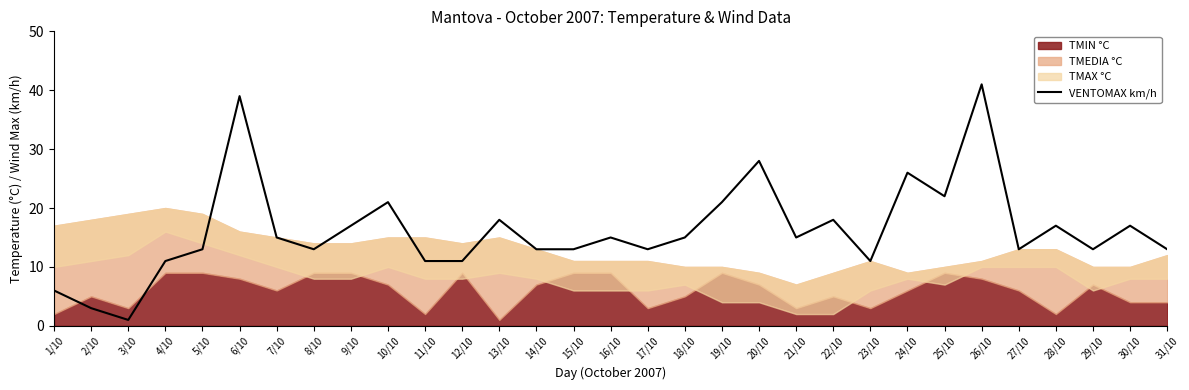

True or false: the data has more than 2 interior local peaks.

True